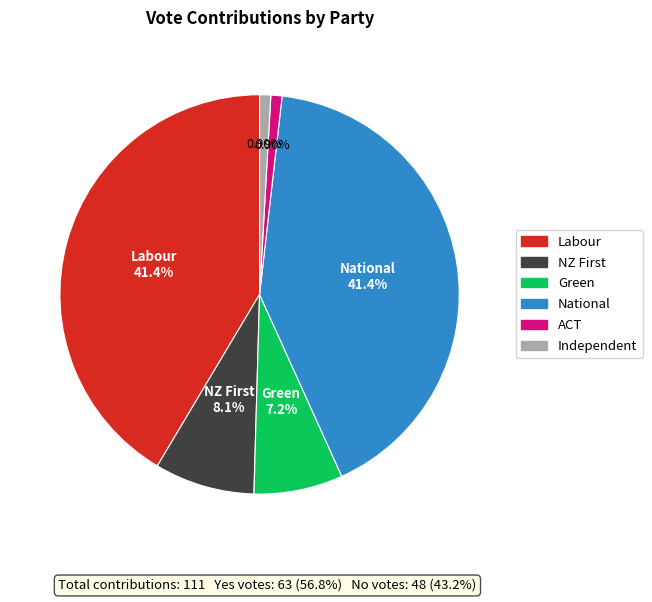

To the nearest percent, what percentage of the pie is ACT?

1%